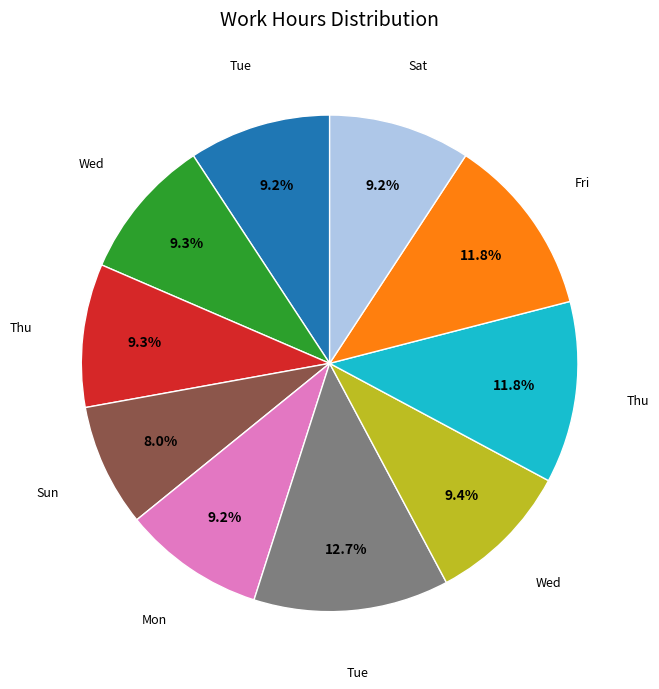

To the nearest percent, what is the average slice percentage?

10%